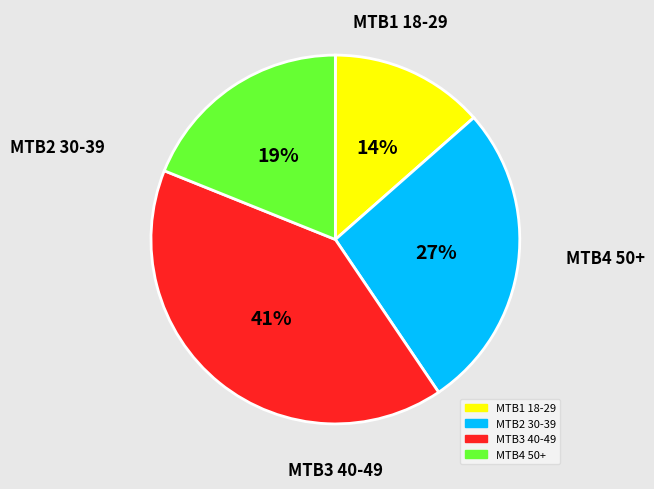

Between MTB3 40-49 and MTB2 30-39, which is larger?

MTB3 40-49